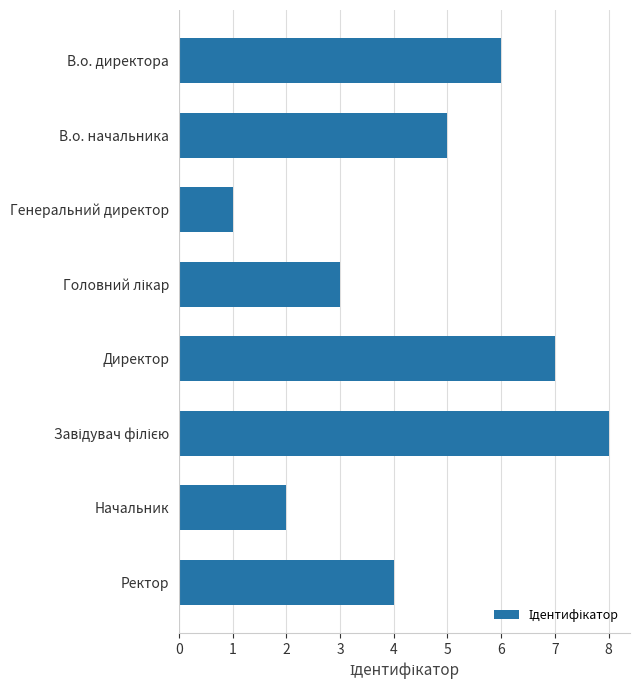

What is the difference between the maximum and second lowest values?

6